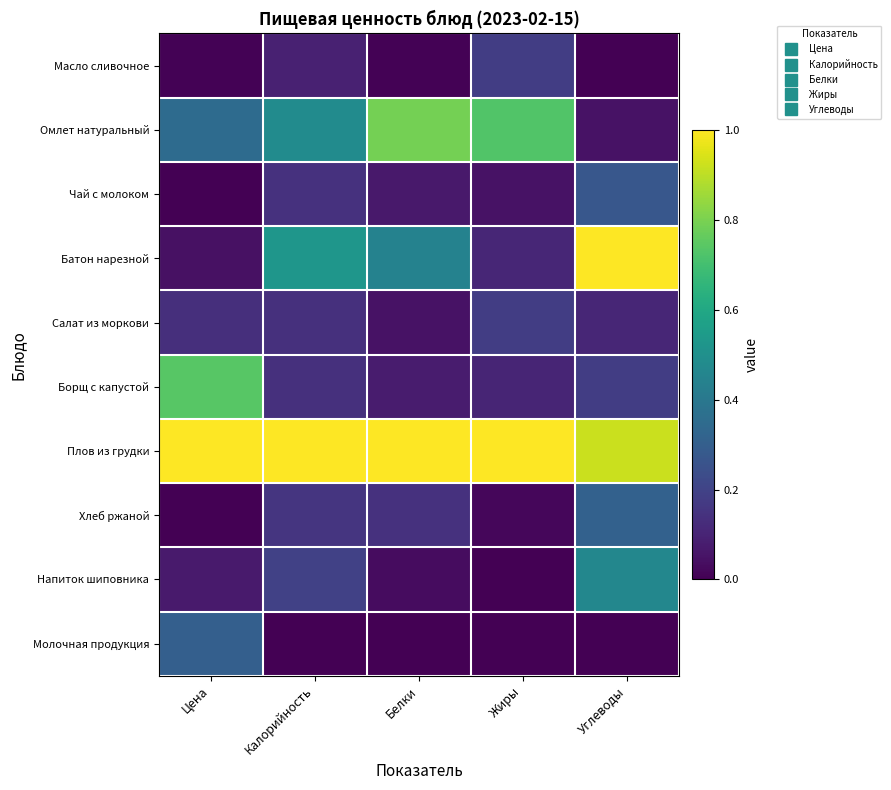

Which series has the largest total across all categories?

Плов из грудки